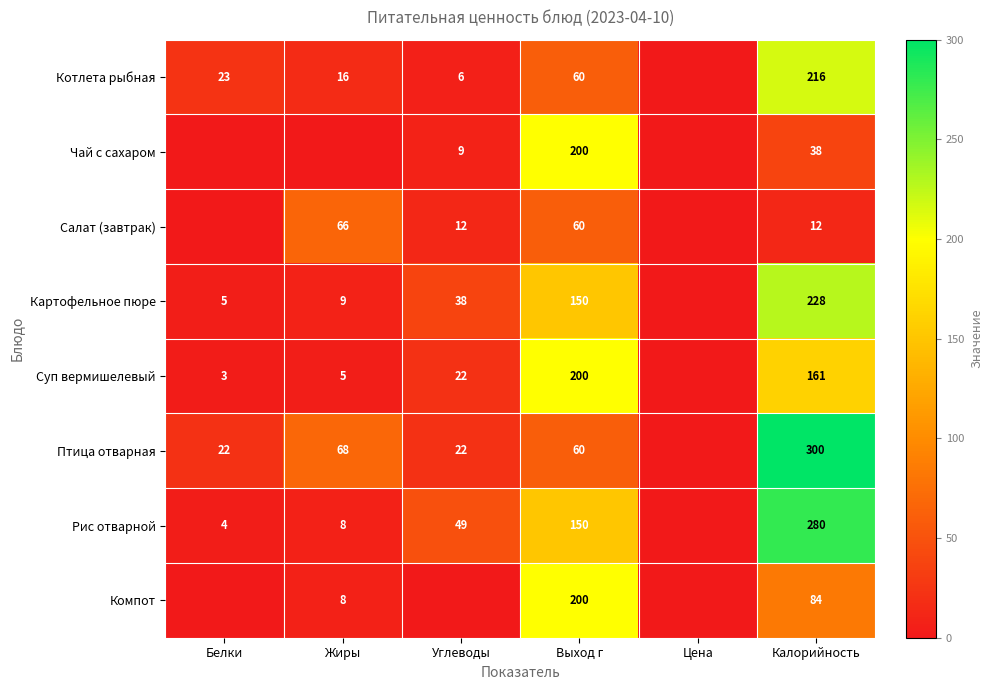

What is the difference between the Рис отварной values at Углеводы and Белки?

45